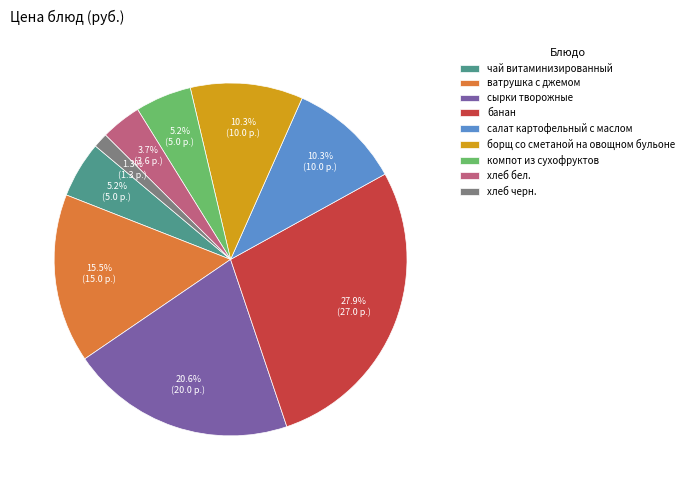

The чай витаминизированный slice represents 11% of the pie. True or false?

False